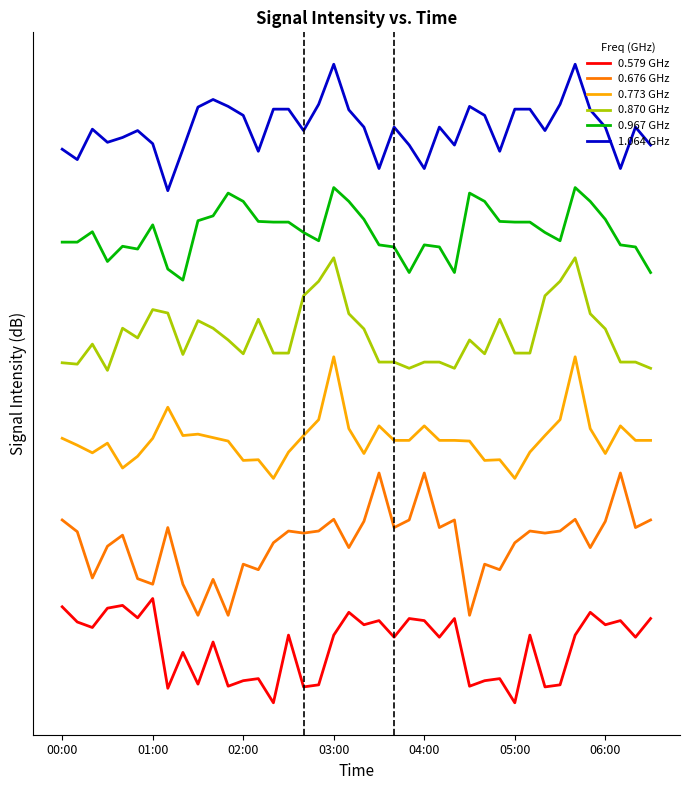

Which series has the largest total across all categories?

1.064 GHz